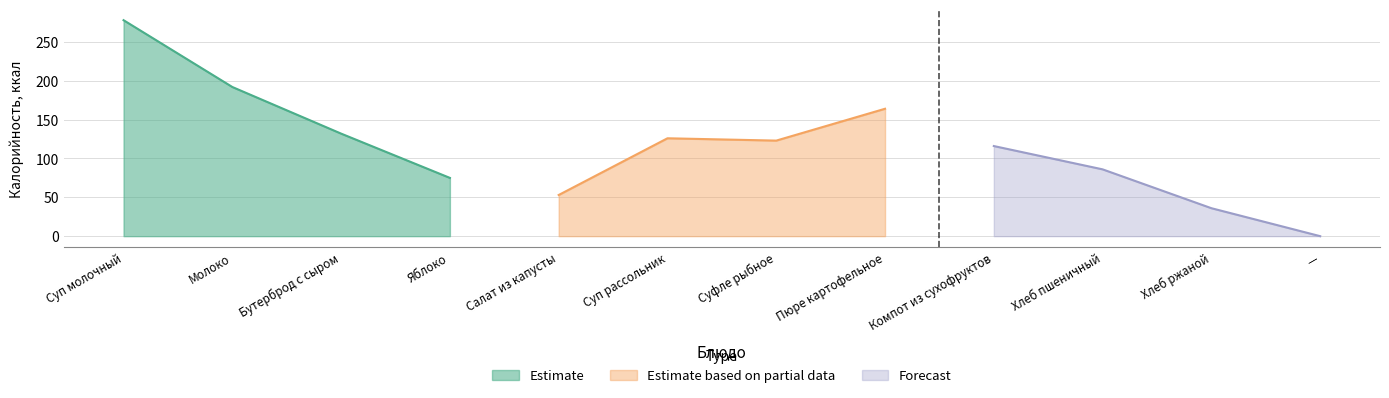

The value of Estimate based on partial data at Суфле рыбное is 123. True or false?

True